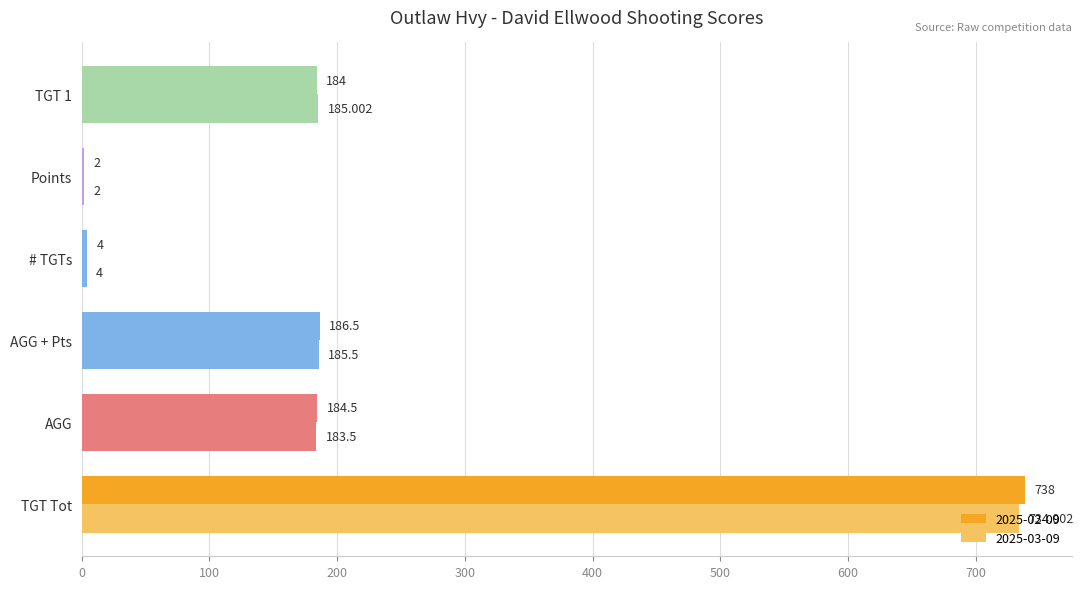

What position from the left is 2025-02-09?

1